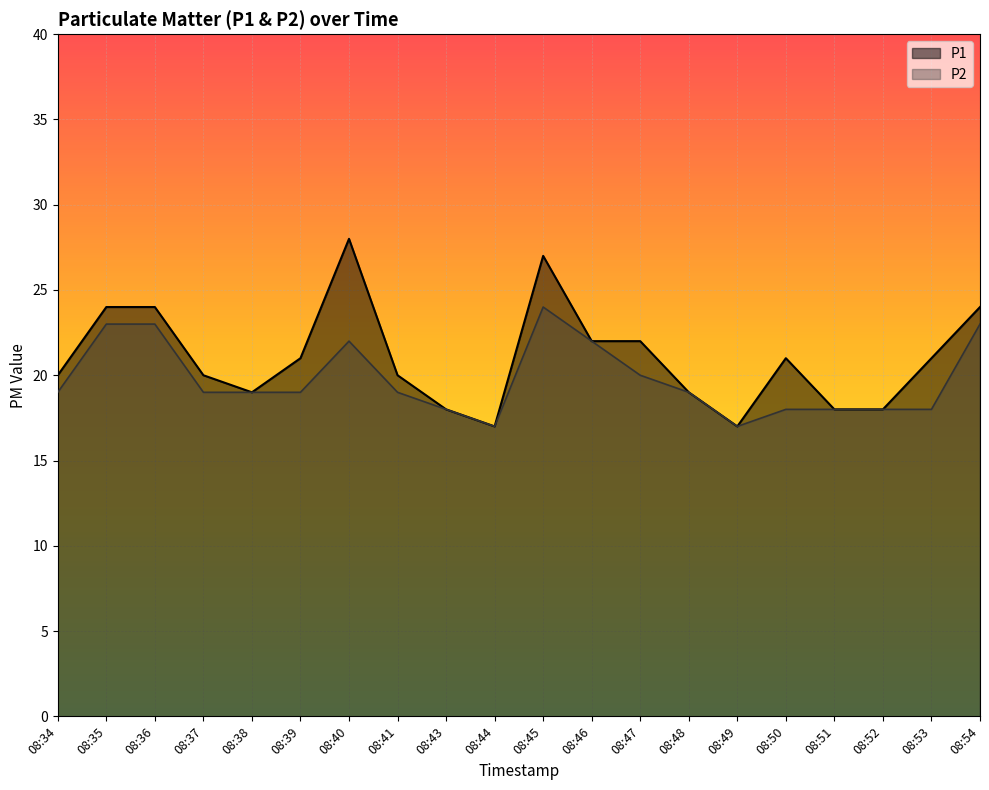

True or false: P1 and P2 intersect in this chart.

False